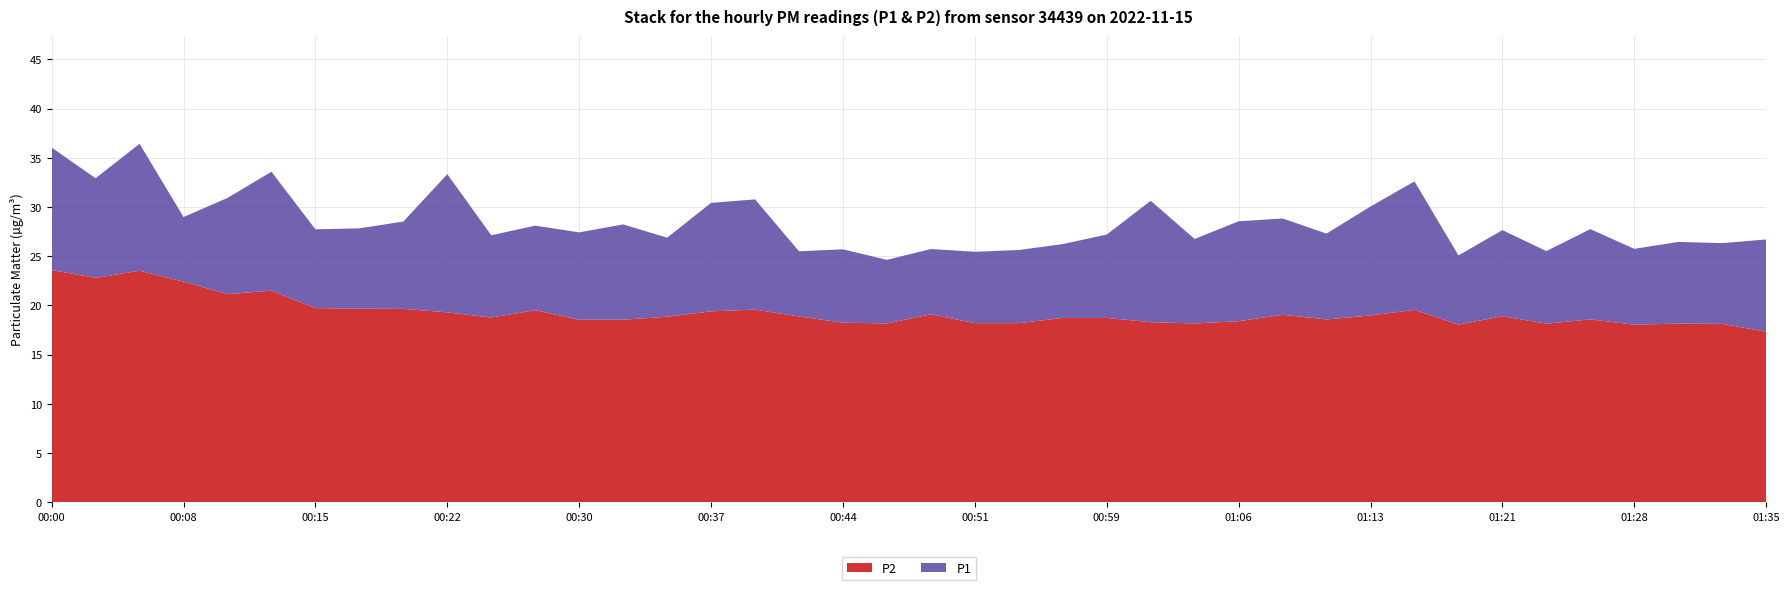

Reading right to left, what are all the values shown in this chart?

P1: 01:35=26.7	01:33=26.3	01:31=26.4	01:28=25.8	01:26=27.8	01:23=25.5	01:21=27.6	01:18=25.1	01:16=32.6	01:13=30.1	01:11=27.3	01:08=28.8	01:06=28.6	01:04=26.8	01:01=30.6	00:59=27.2	00:56=26.2	00:54=25.6	00:51=25.4	00:49=25.7	00:47=24.6	00:44=25.7	00:42=25.5	00:39=30.8	00:37=30.4	00:34=26.9	00:32=28.2	00:30=27.4	00:27=28.1	00:25=27.1	00:22=33.3	00:20=28.5	00:17=27.8	00:15=27.7	00:12=33.6	00:10=30.9	00:08=29.0	00:05=36.4	00:03=32.9	00:00=36.0
P2: 01:35=17.3	01:33=18.1	01:31=18.1	01:28=18.1	01:26=18.6	01:23=18.1	01:21=18.9	01:18=18.1	01:16=19.6	01:13=19.0	01:11=18.6	01:08=19.1	01:06=18.4	01:04=18.2	01:01=18.3	00:59=18.7	00:56=18.7	00:54=18.2	00:51=18.2	00:49=19.1	00:47=18.2	00:44=18.2	00:42=18.9	00:39=19.6	00:37=19.4	00:34=18.9	00:32=18.6	00:30=18.6	00:27=19.5	00:25=18.8	00:22=19.3	00:20=19.6	00:17=19.7	00:15=19.7	00:12=21.5	00:10=21.1	00:08=22.4	00:05=23.5	00:03=22.8	00:00=23.6